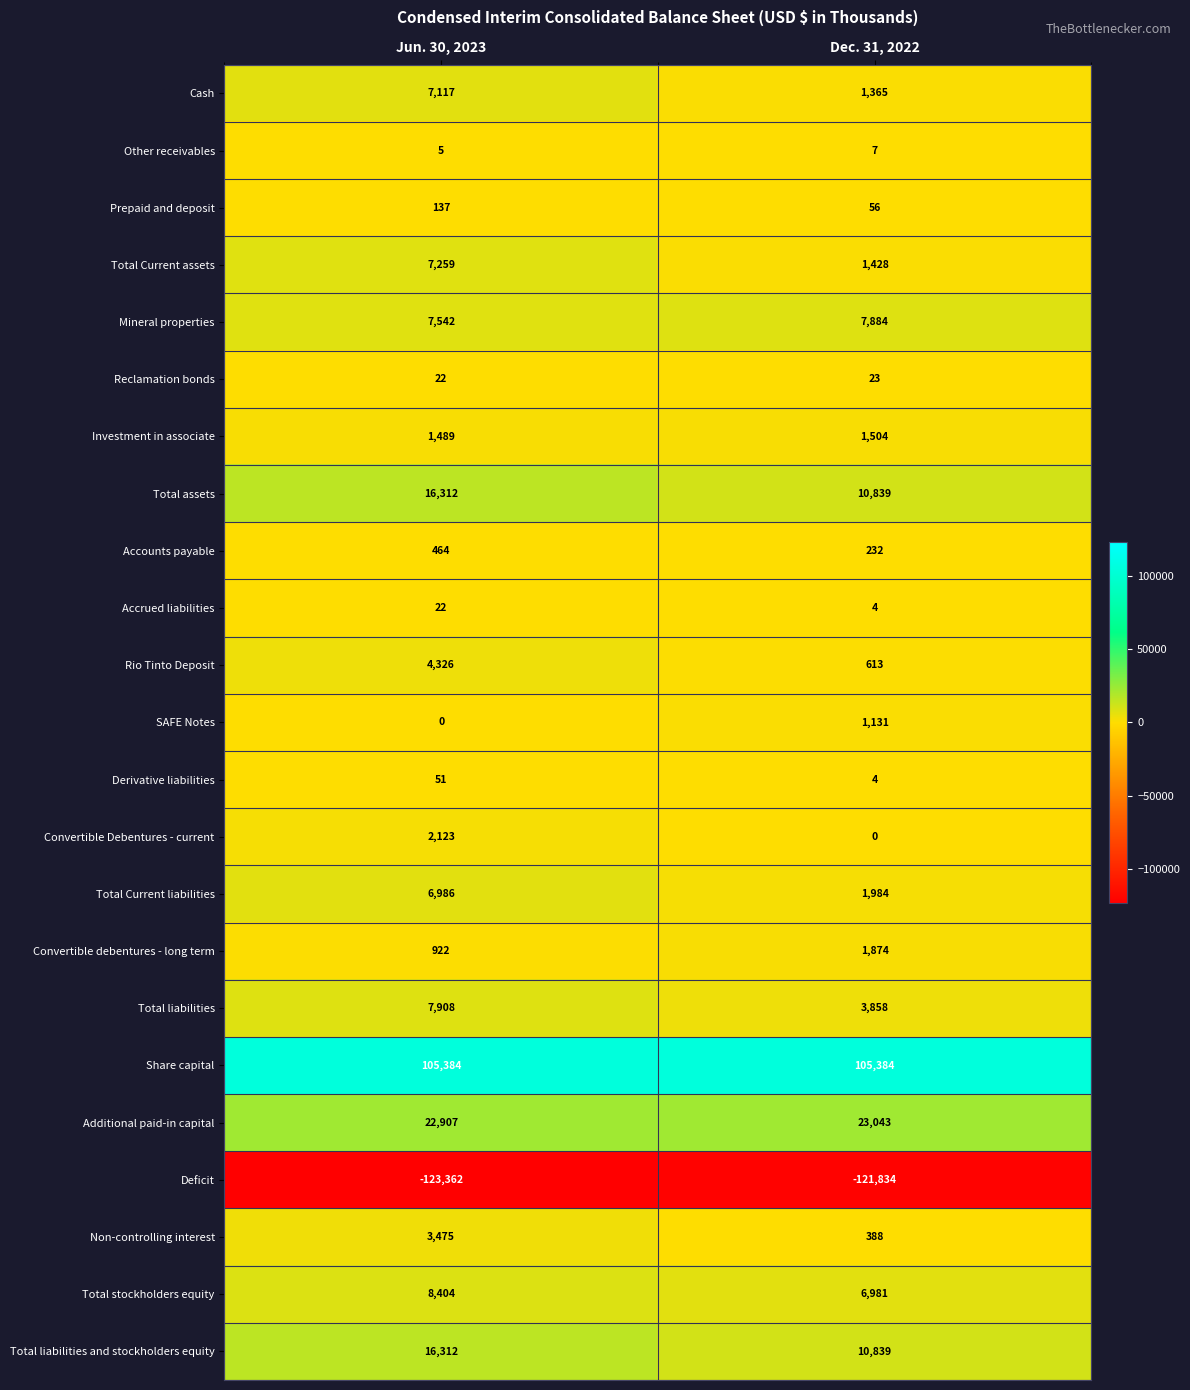

Where is Total assets nearest to the value 13575?

Dec. 31, 2022